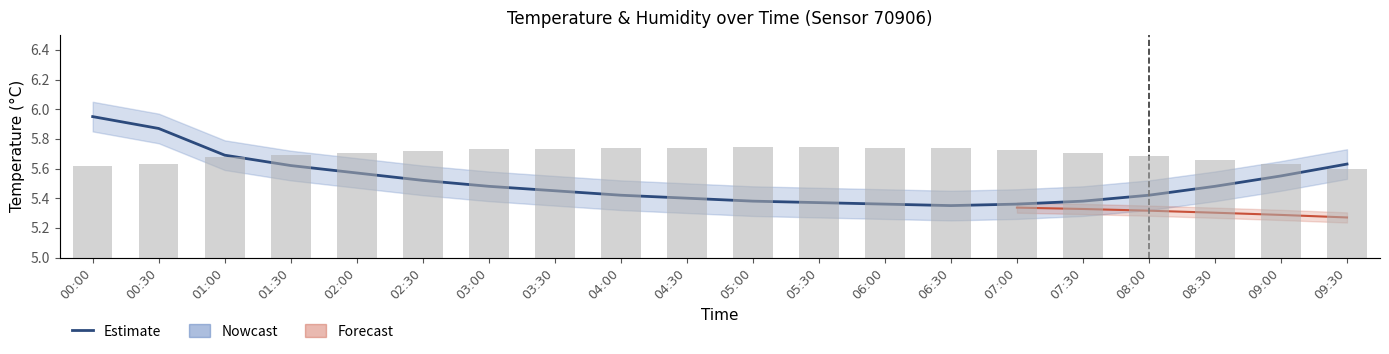

Is it true that humidity bars equals 51.2 at 04:00?

False